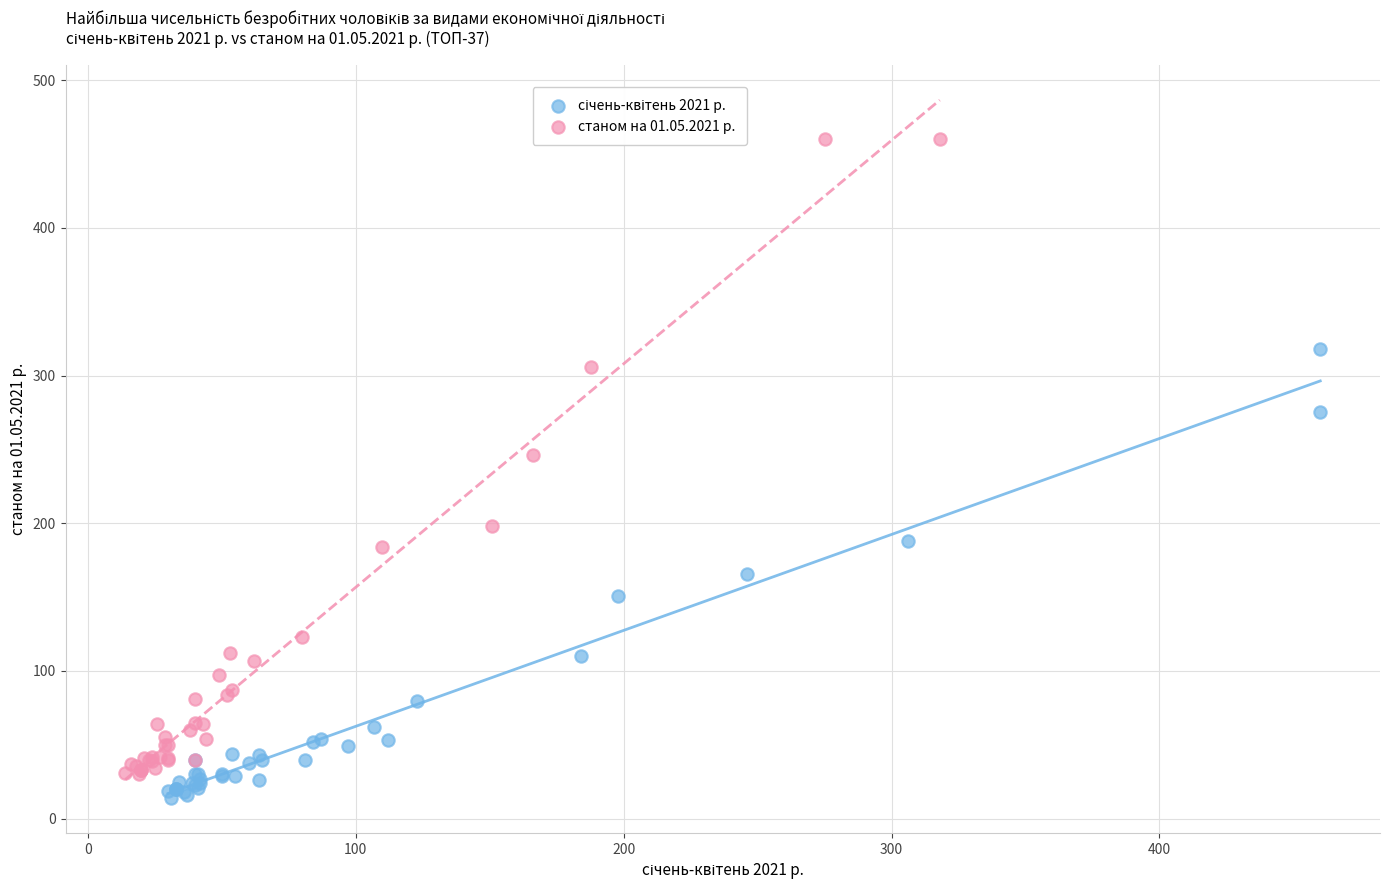

Which series contains the highest Y value?

станом на 01.05.2021 р.